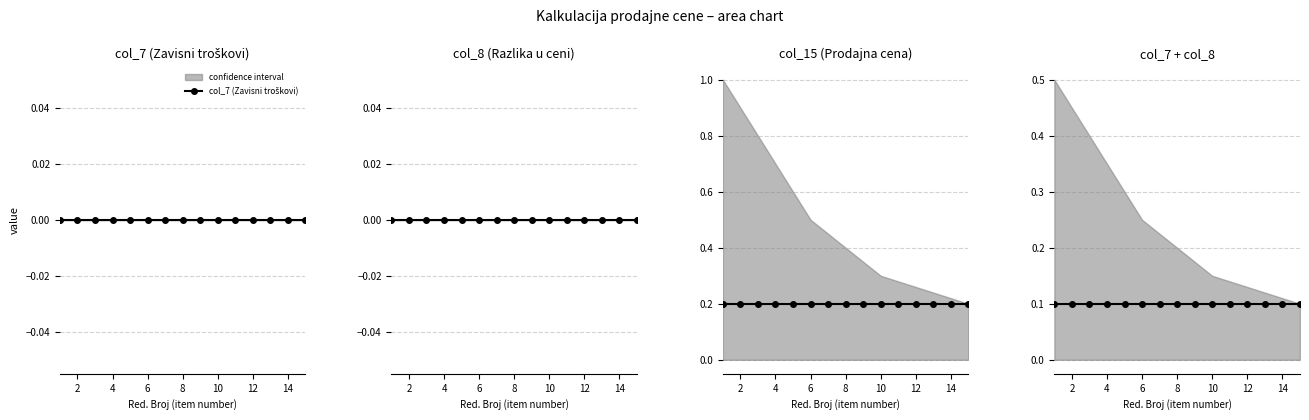

True or false: col_7 + col_8 and col_7 (Zavisni troškovi) intersect in this chart.

False